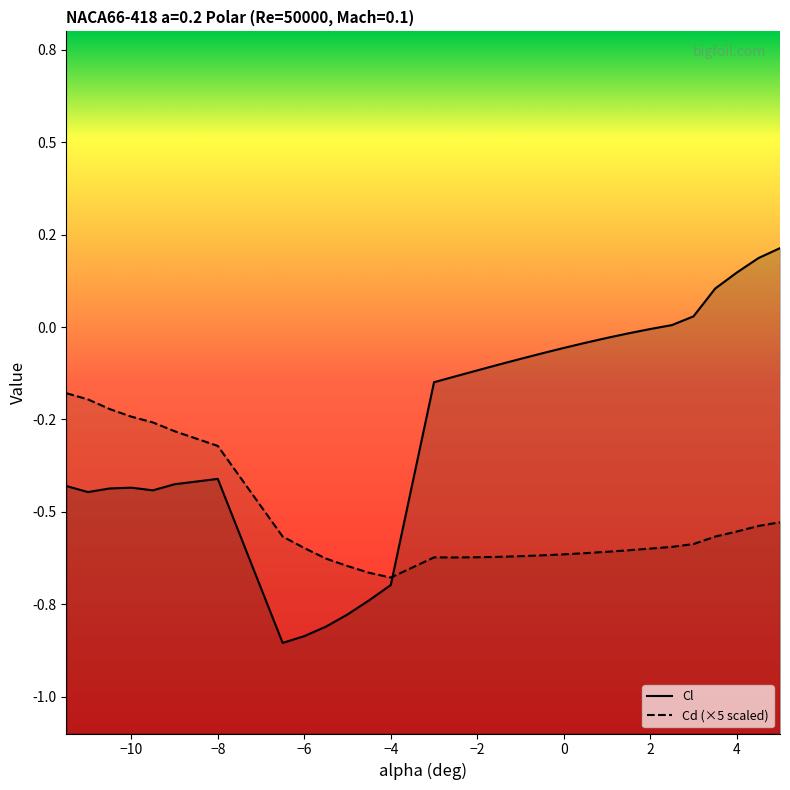

How many values in the Cl series are below 0?

24